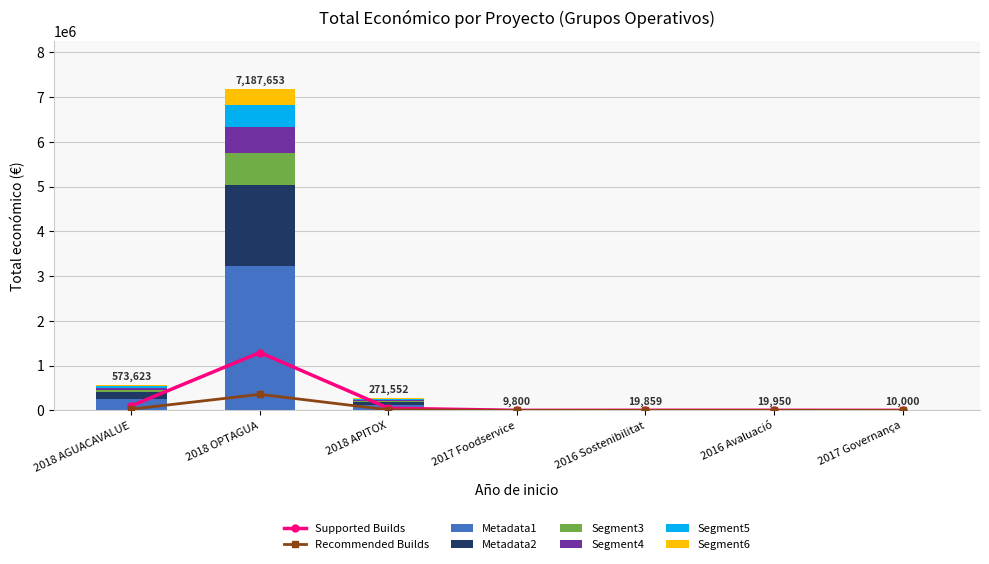

What is the greatest value displayed?

1293777.5